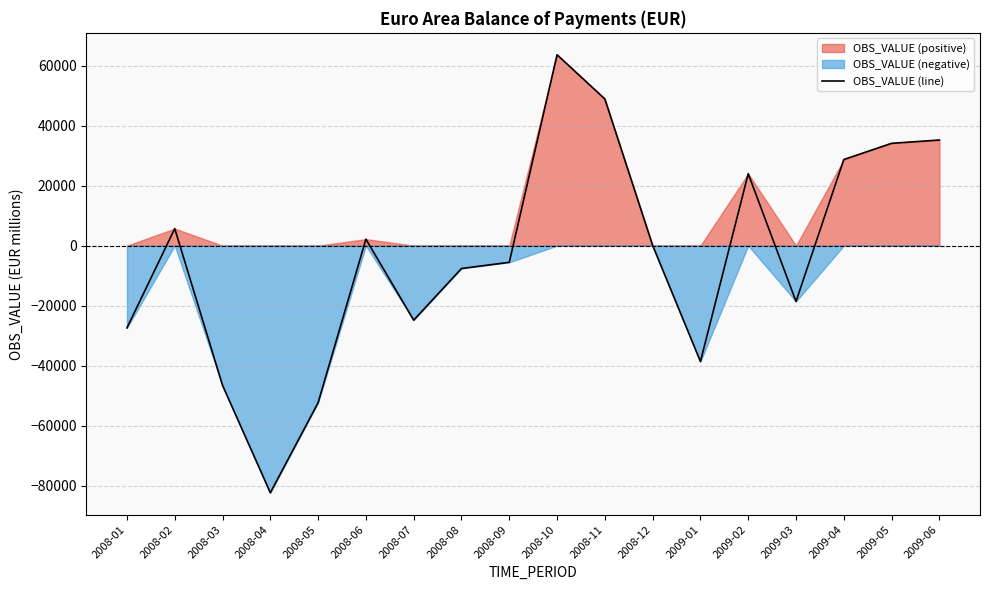

What is the difference between the maximum and second lowest values?

115940.4